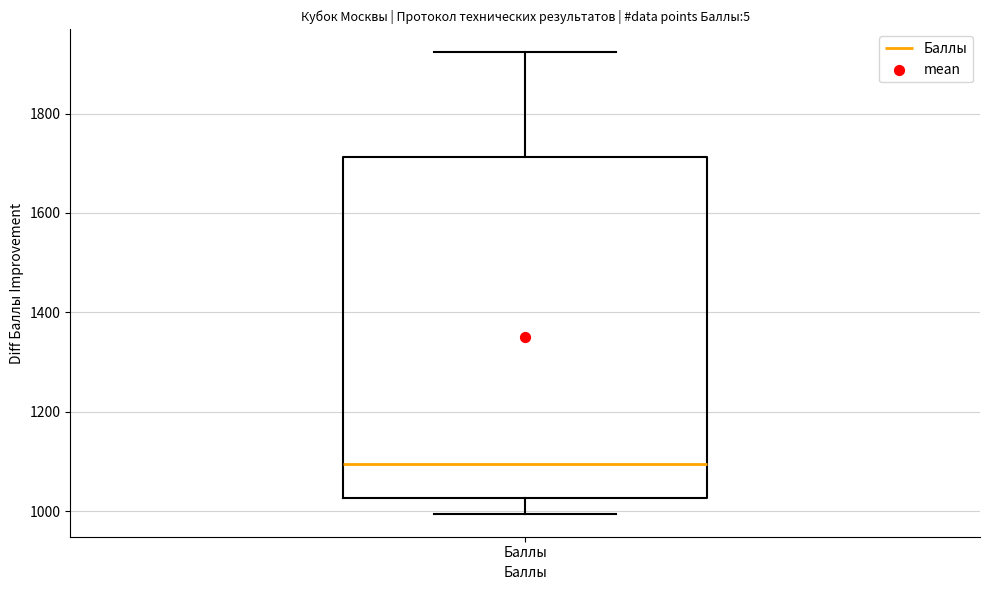

Transcribe this box plot: give where the median line is, the range the box spans, and where the two whiskers end, as read against the y-axis. The values are not printed on the chart, so give them approximately, as read against the axis.

median 1100, box 1020 to 1720, whiskers 1000 to 1920